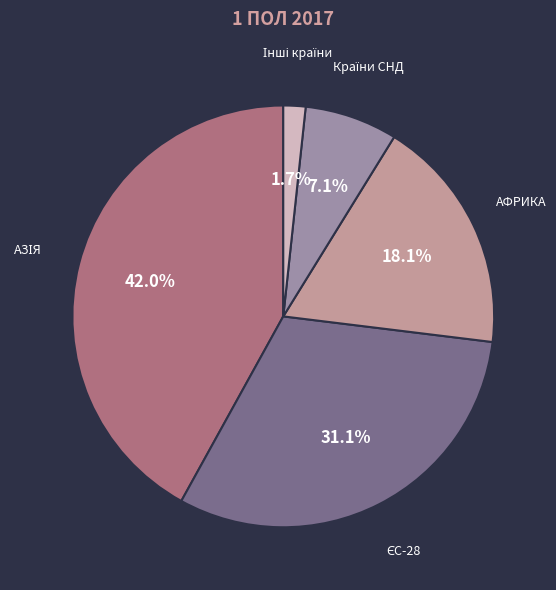

Is there any slice that represents more than half of the pie?

No